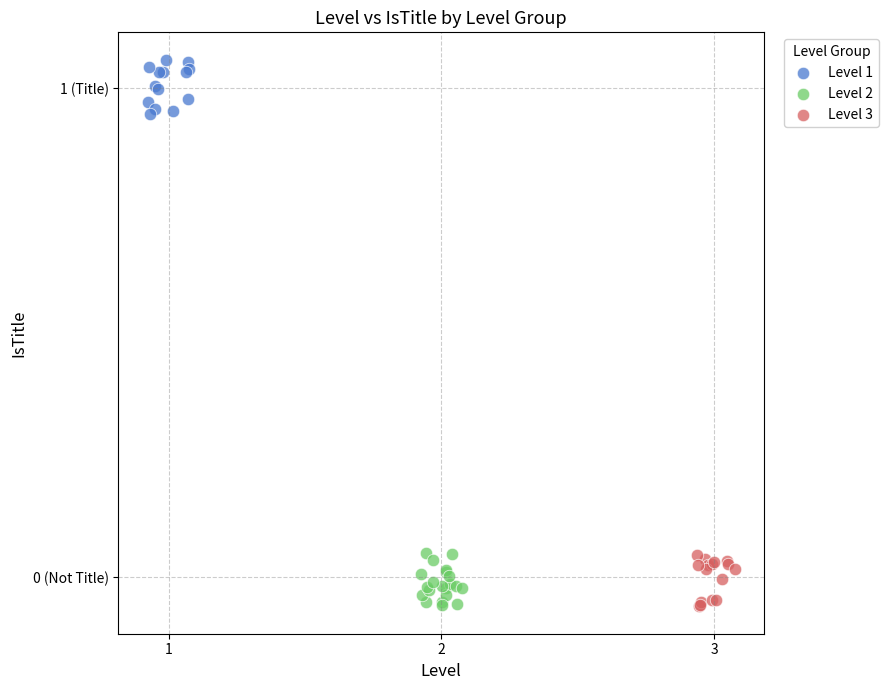

What are all the series names shown in the legend?

Level 1, Level 2, Level 3